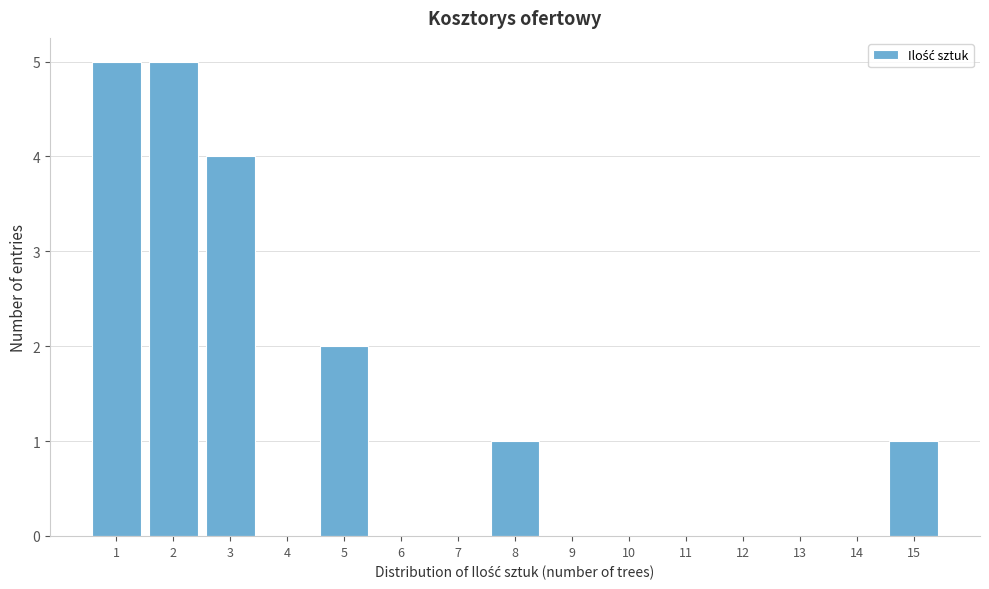

What is the height of the bar covering 2.5 to 3.5 on the x-axis? The values are not printed on the chart, so give them approximately, as read against the axis.

4